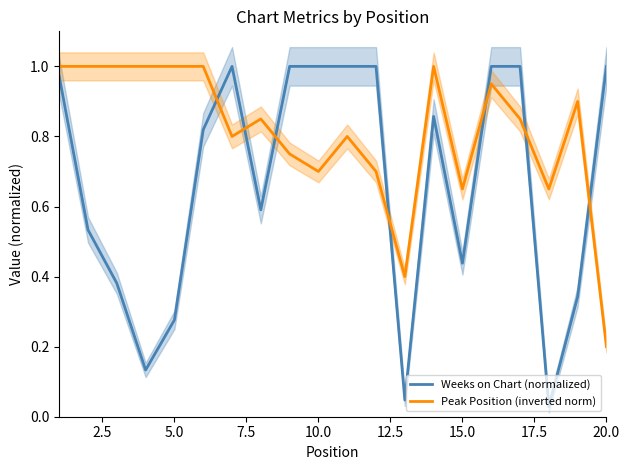

Which category has the lowest value in the Peak Position (inverted norm) series?

20.0